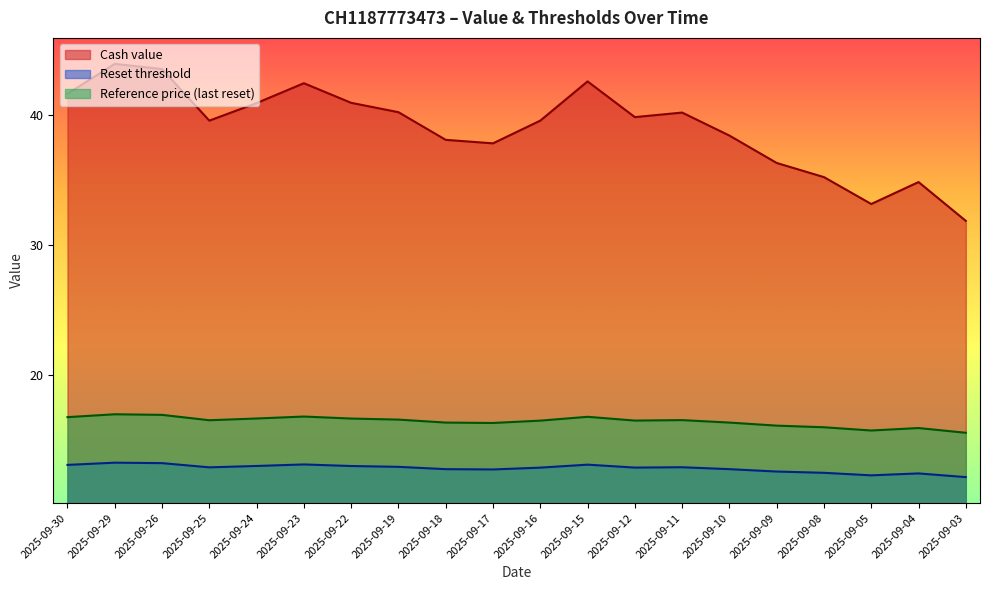

How many lines are shown in the chart?

3